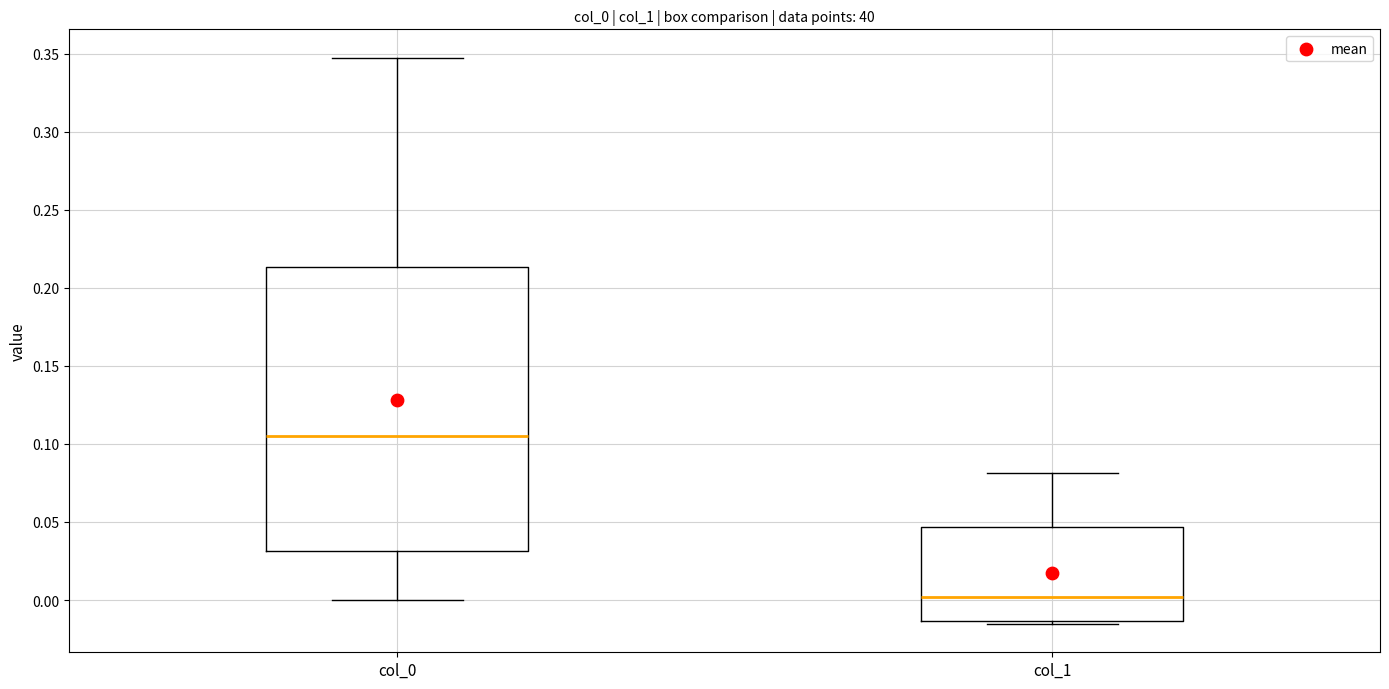

Which box is the tallest, from its lower edge to its upper edge?

col_0